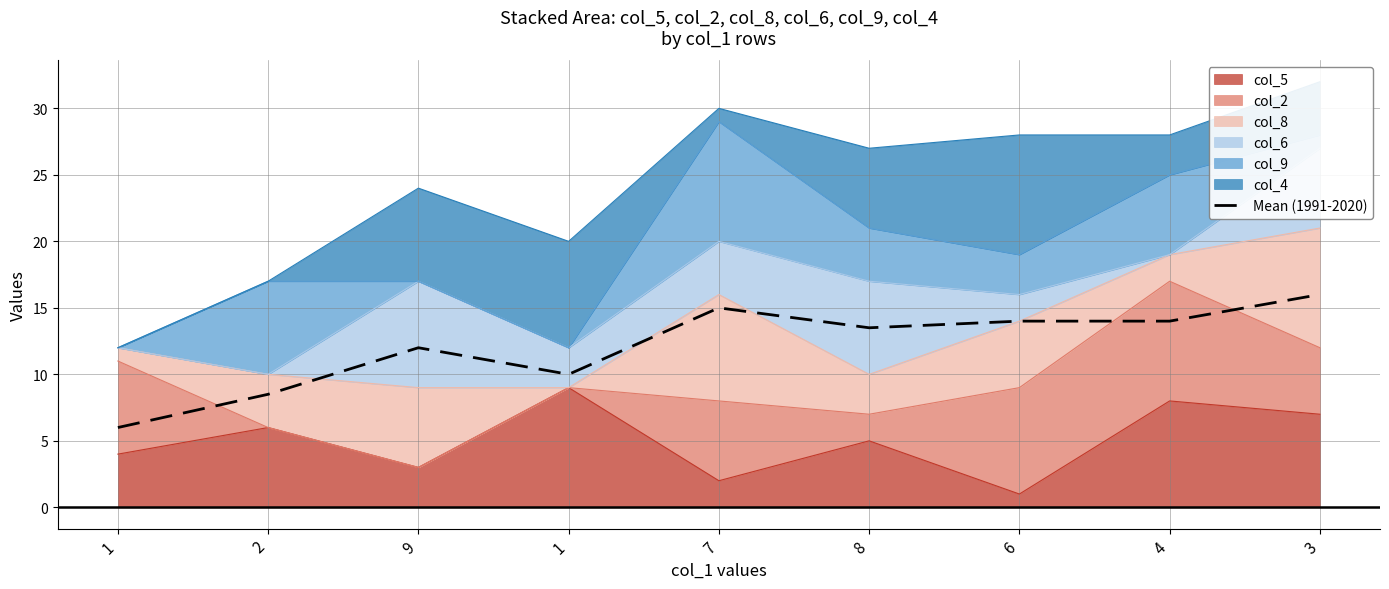

The value at 2 is 8.5. True or false?

True